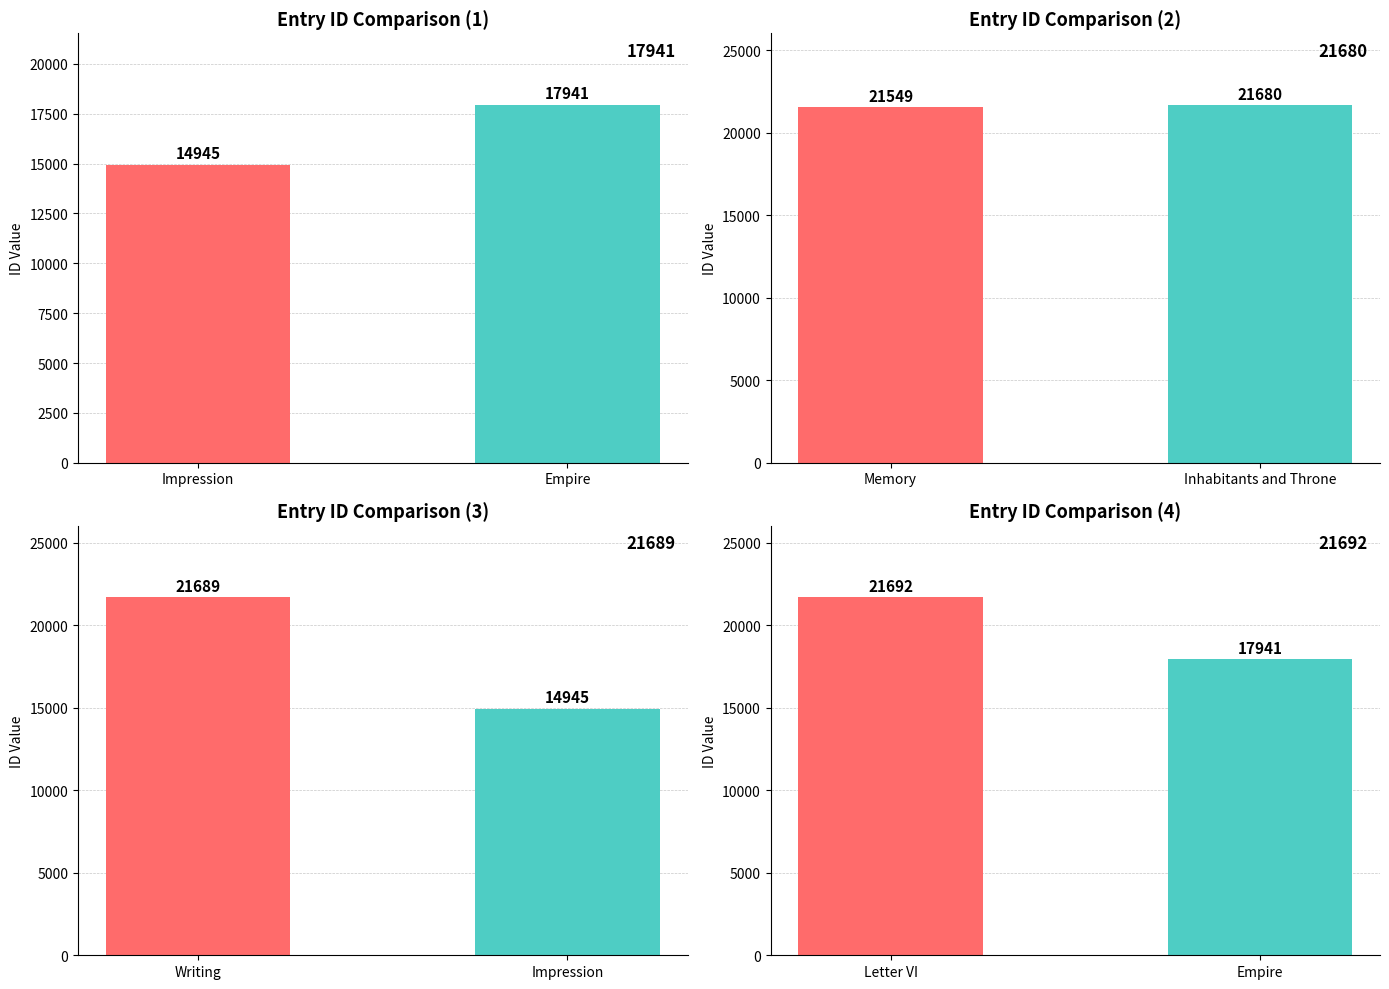

The chart shows a value of 17941 at Empire. True or false?

True